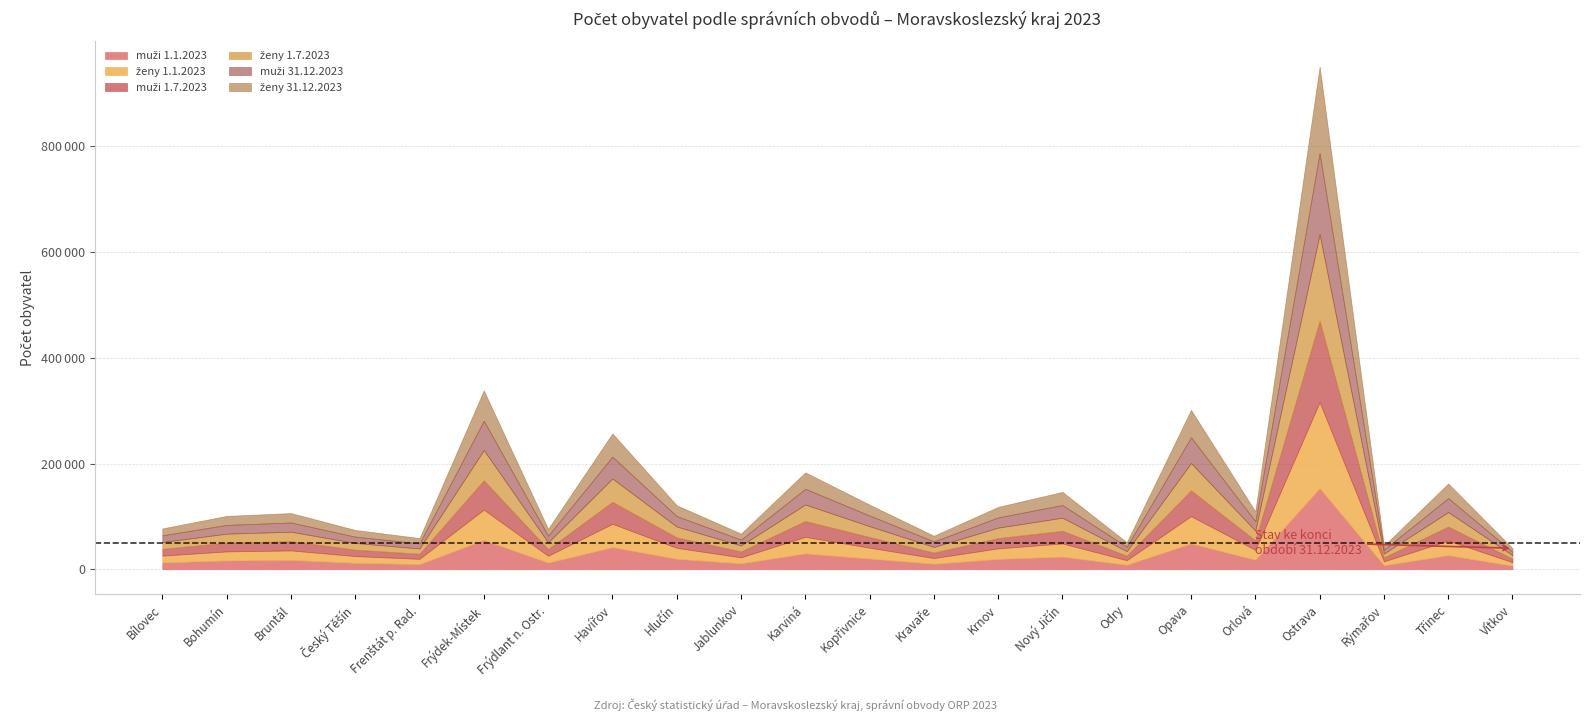

What is the sum of all muži 1.7.2023 values?

582743